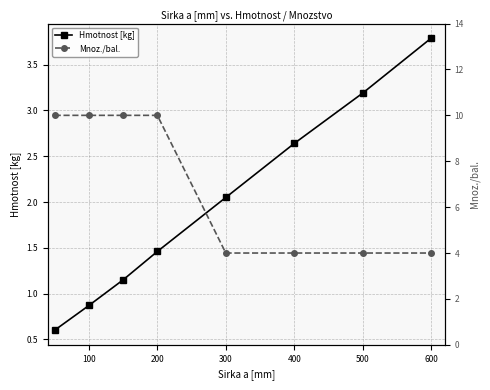

Is this an area chart (filled region under the line)?

No